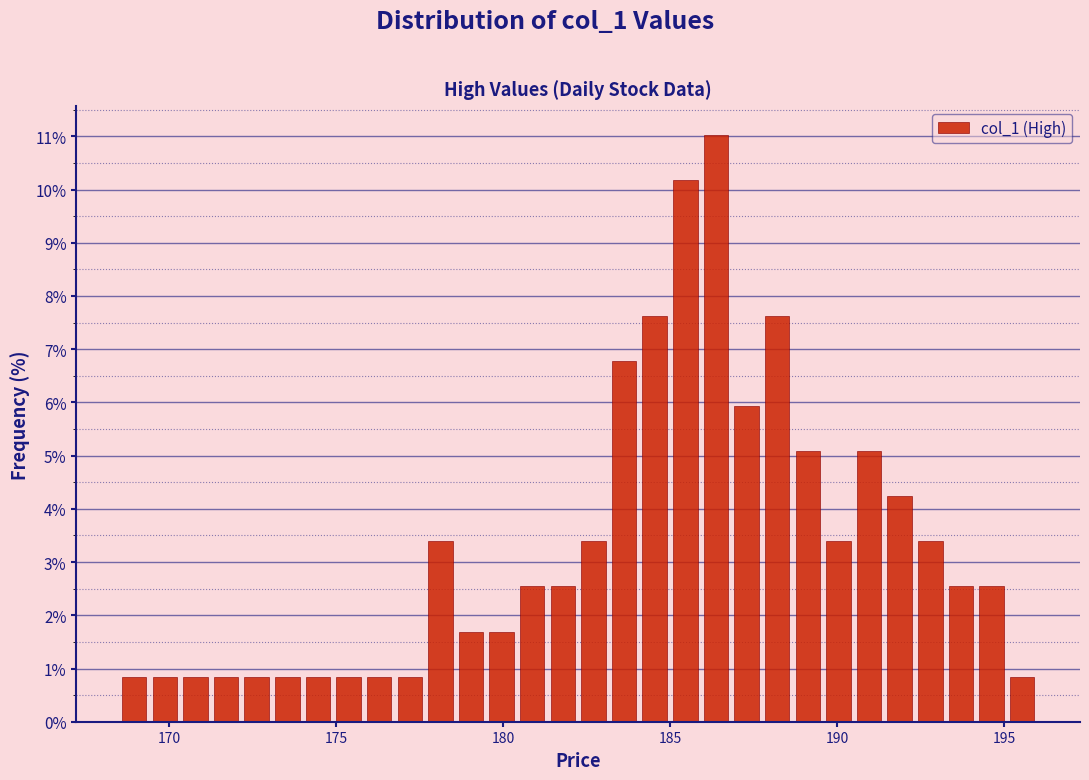

Read against the x-axis, roughly where is the centre of the tallest bar?

186.5